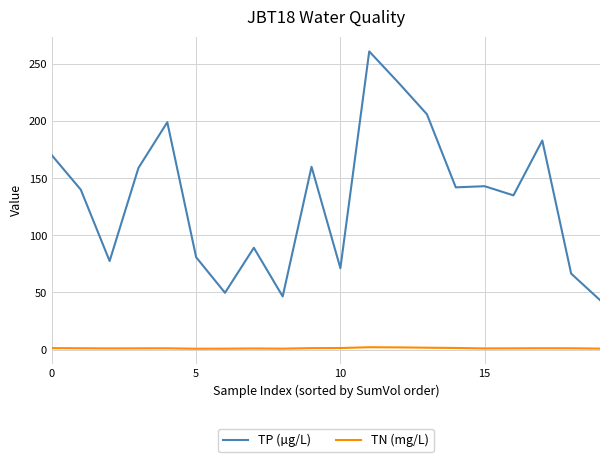

Which series has the largest total across all categories?

TP (µg/L)